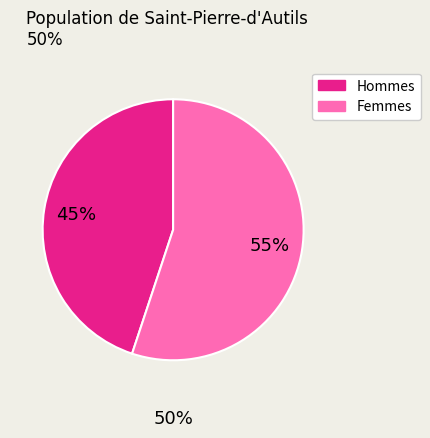

Is there any slice that represents more than half of the pie?

Yes